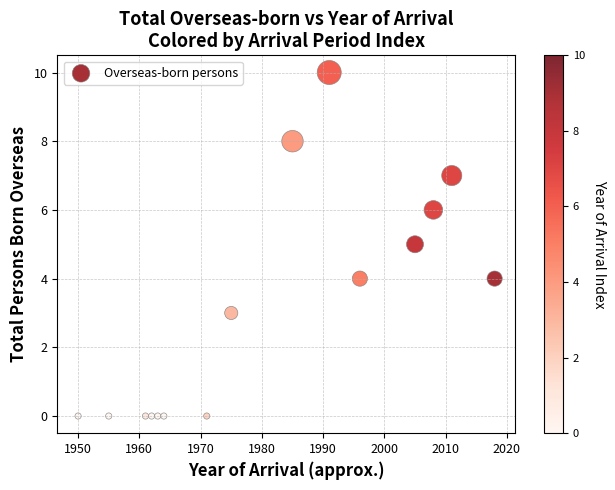

What is the range of X values (max minus min)?

68